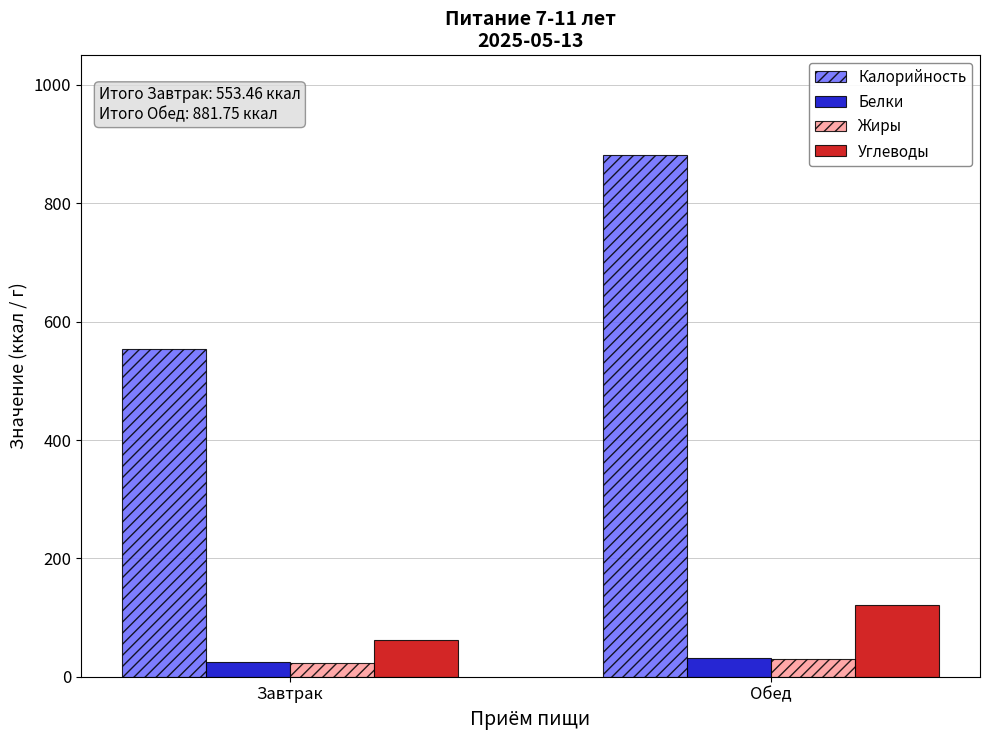

The value of Калорийность at Завтрак is 157.2. True or false?

False